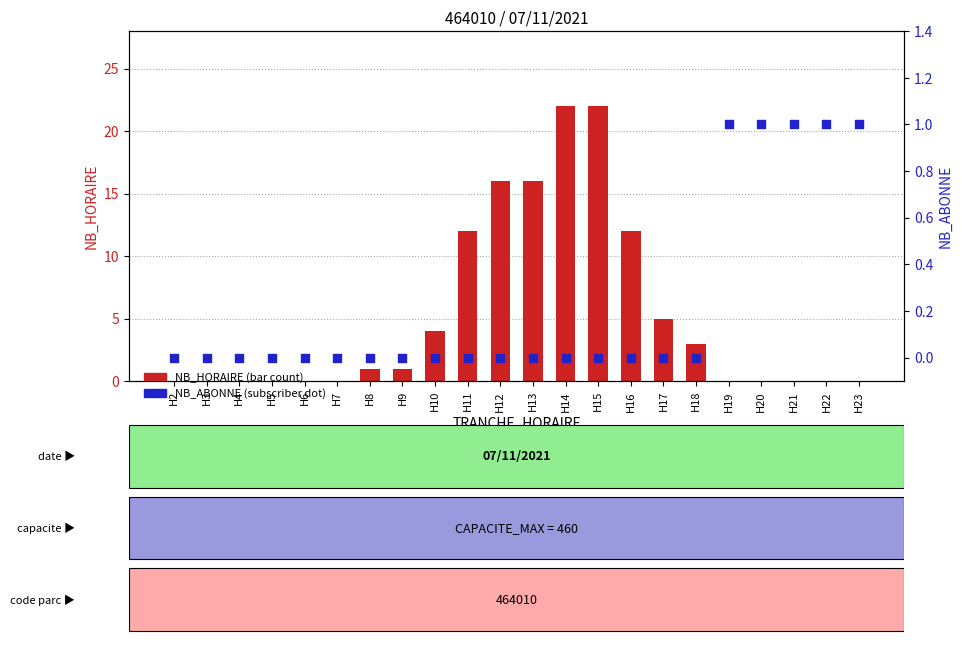

Which series has the widest spread of Y values?

NB_HORAIRE